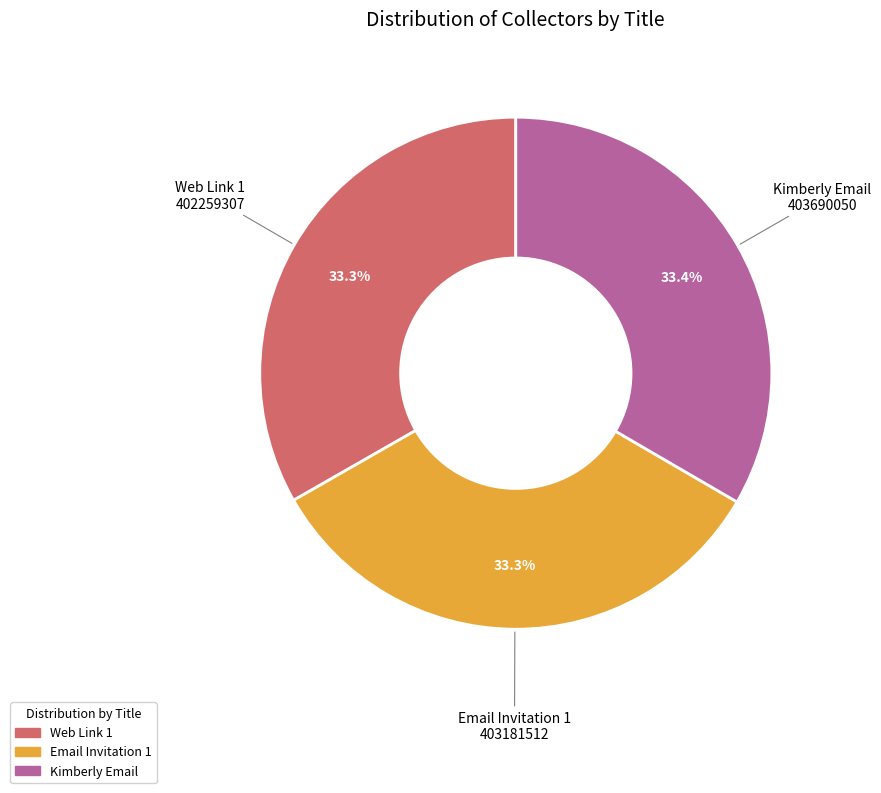

Is it true that Email Invitation 1 is 47% of the pie?

False